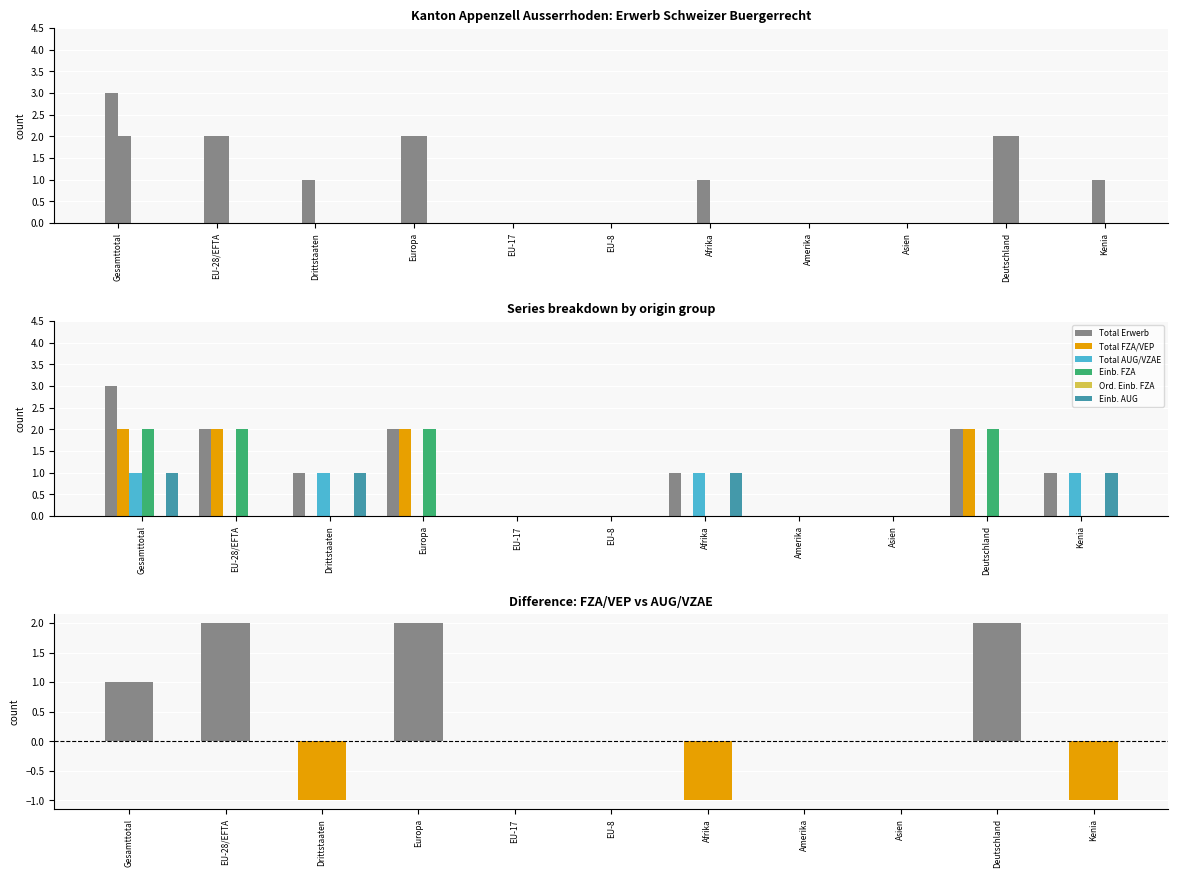

The Total Erwerb series shows 1 at Deutschland. True or false?

False